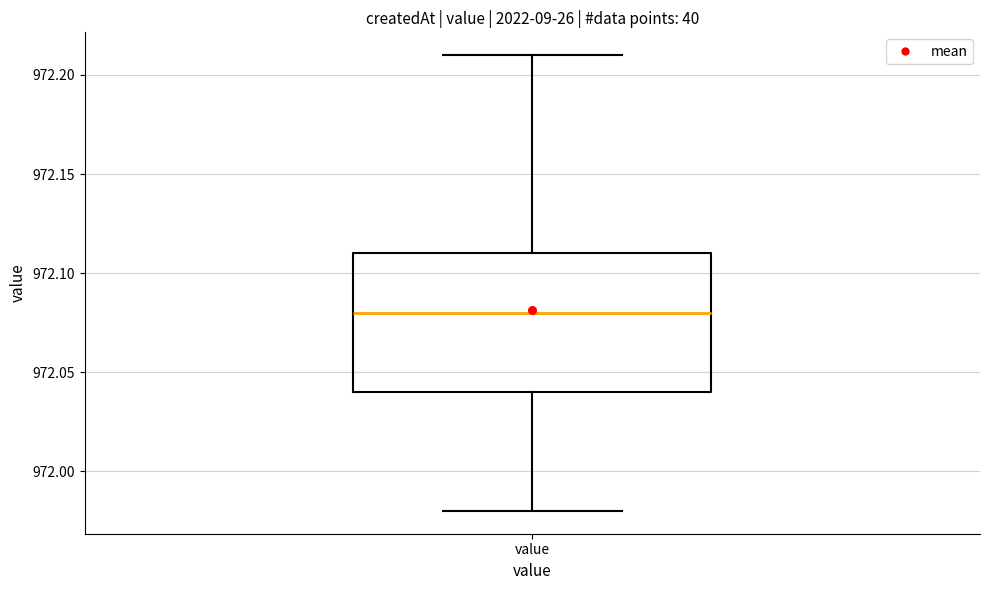

Where is the lower edge of the box for value on the y-axis? The values are not printed on the chart, so give them approximately, as read against the axis.

972.04